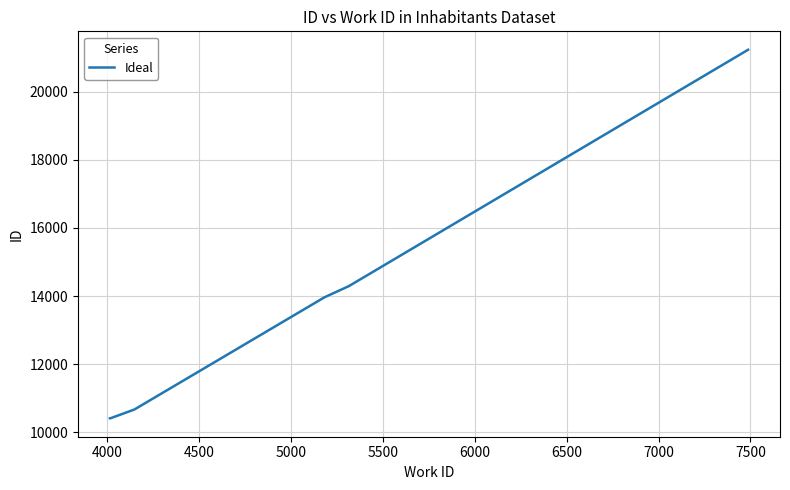

What is the minimum value shown in the chart?

10414